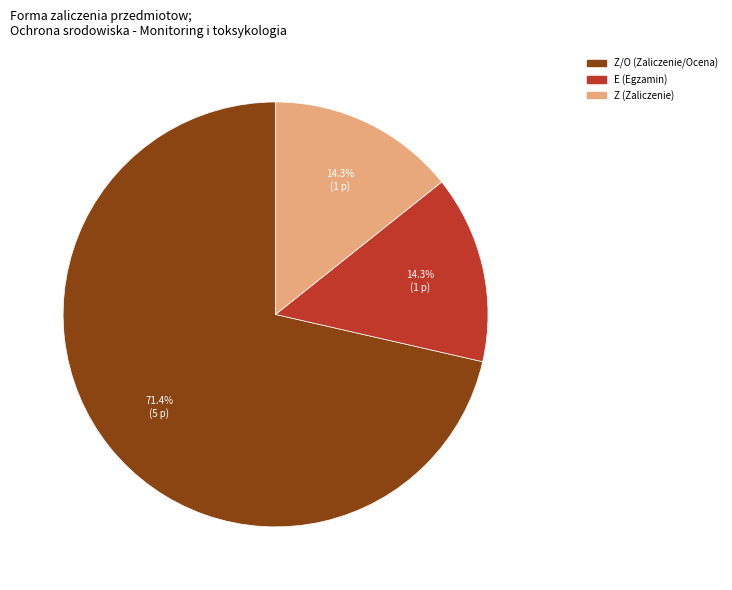

Does any single category account for the majority?

Yes